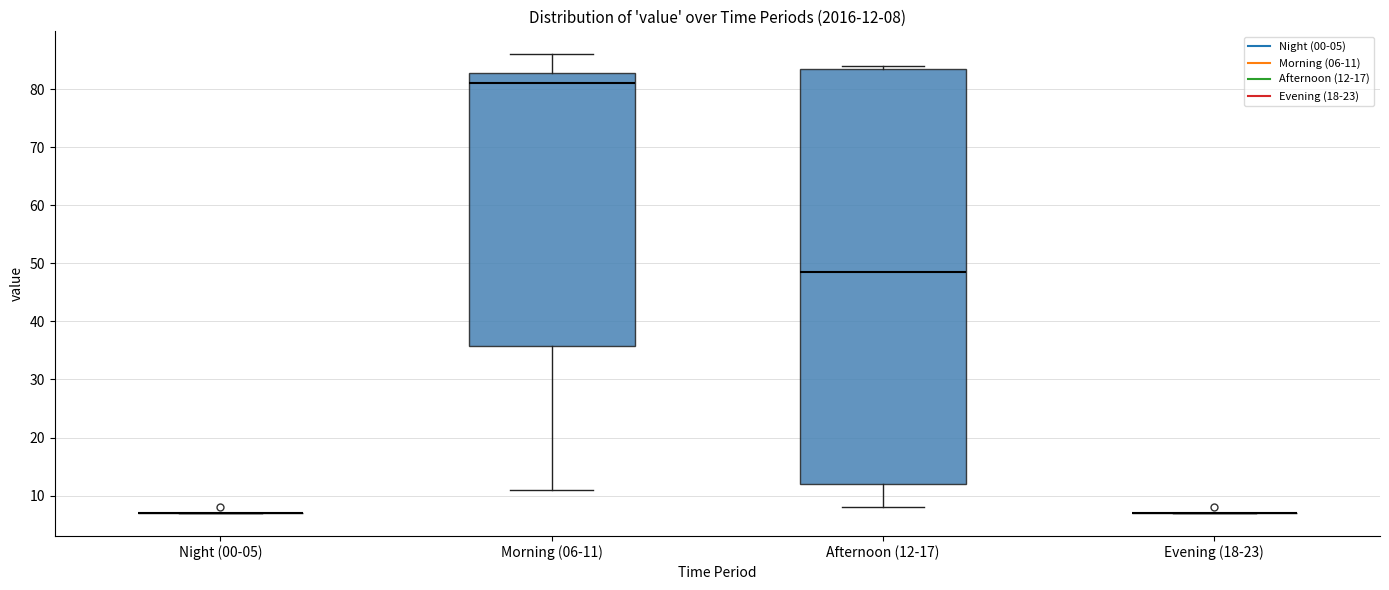

Comparing the boxes themselves (not the whiskers), which one is the tallest?

Afternoon (12-17)